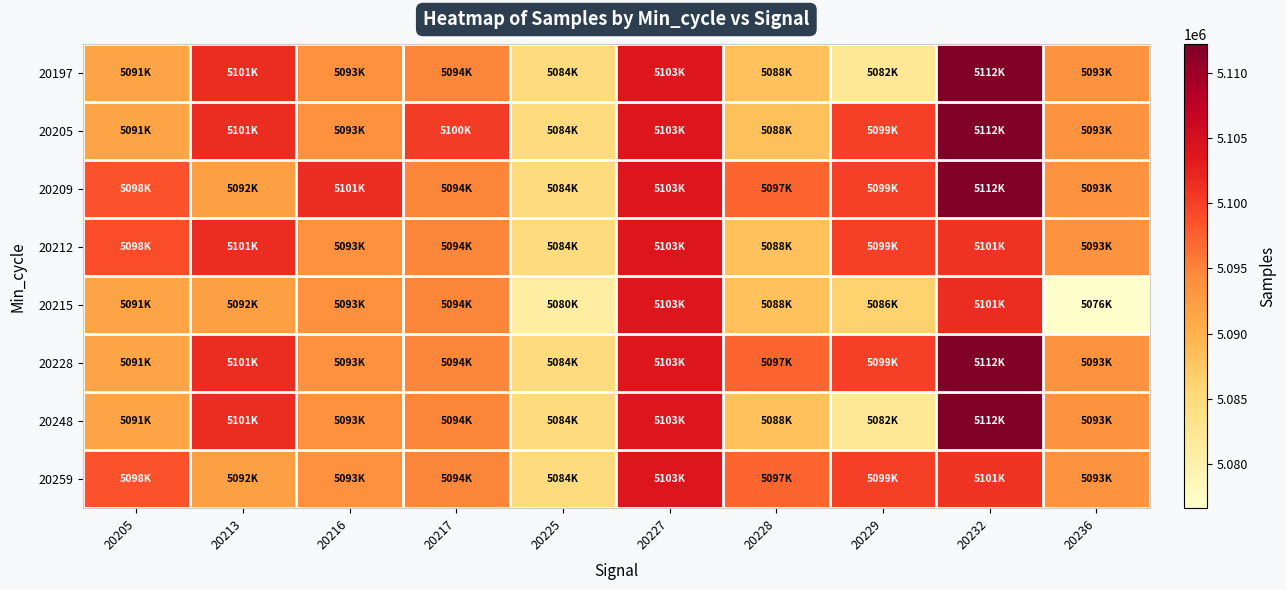

How many series are shown in this chart?

8